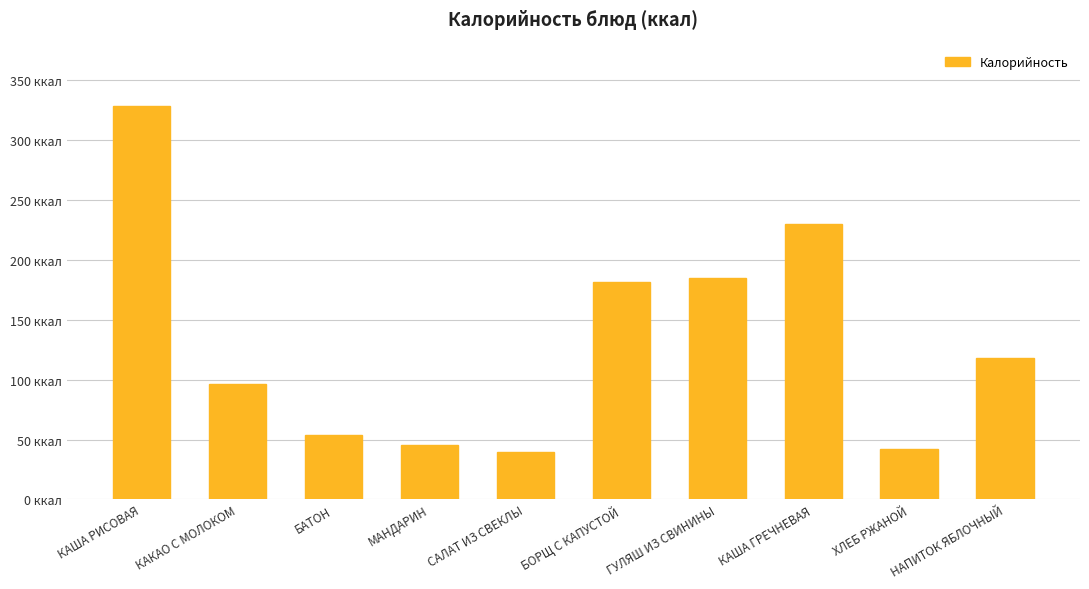

Are the bars horizontal?

No